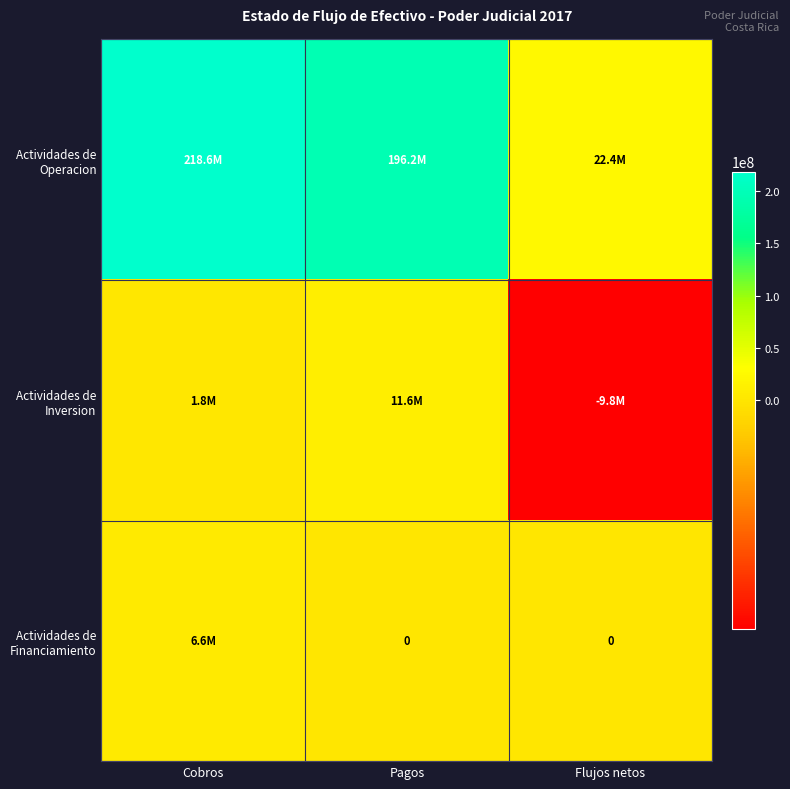

How many data points in Actividades de Financiamiento are above 0?

1